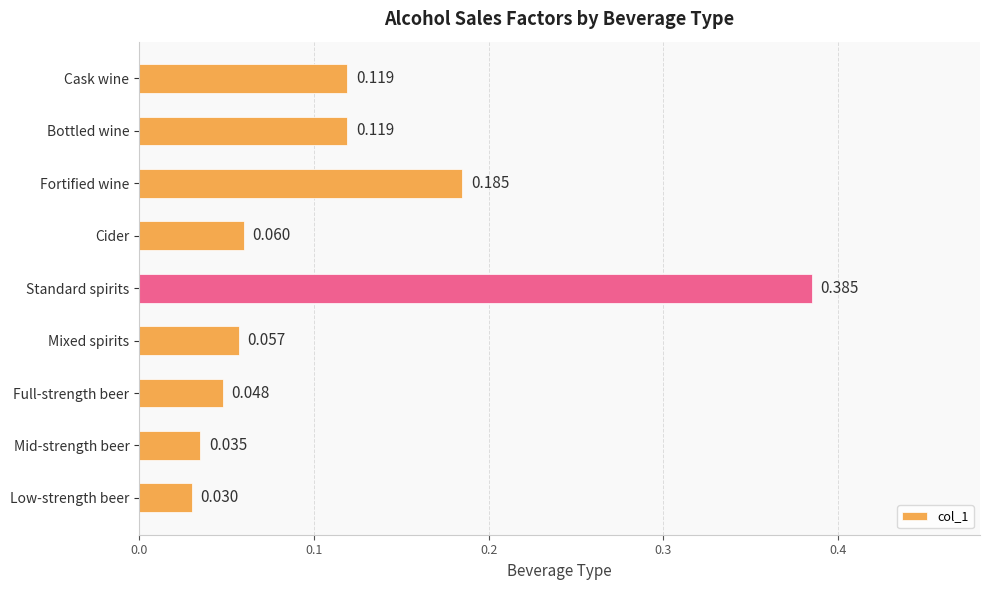

What is the label of the 4th bar from the bottom?

Mixed spirits